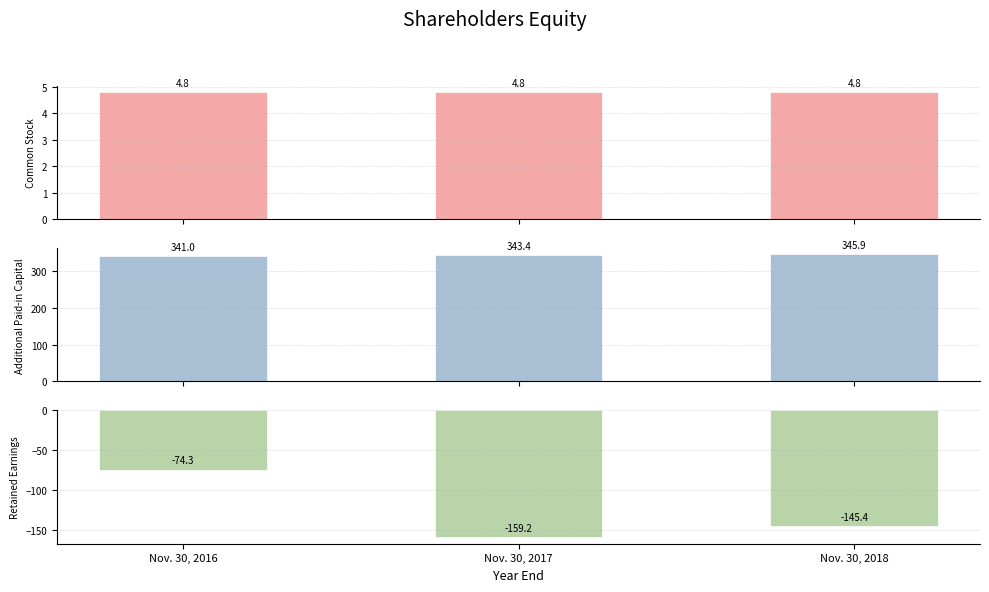

Which category has the highest value across all series?

Nov. 30, 2018